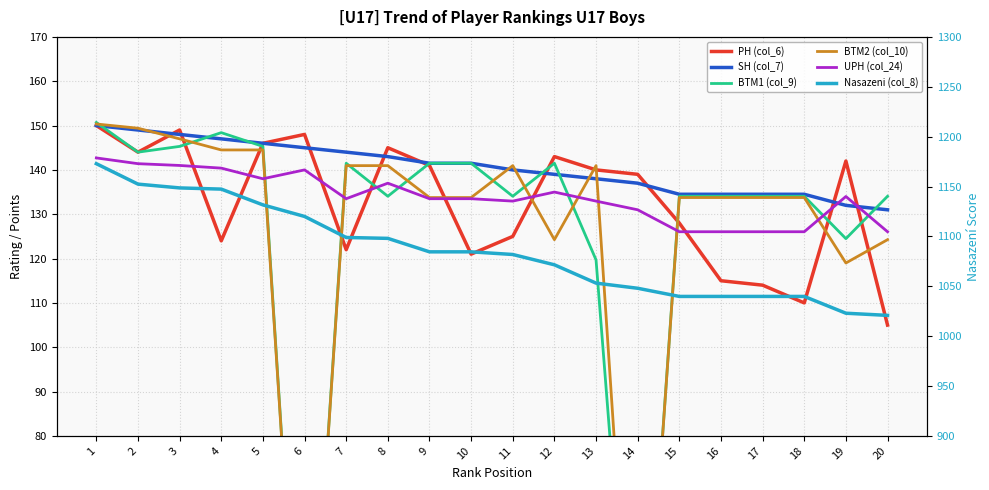

What is the maximum value shown in the chart?

1172.9